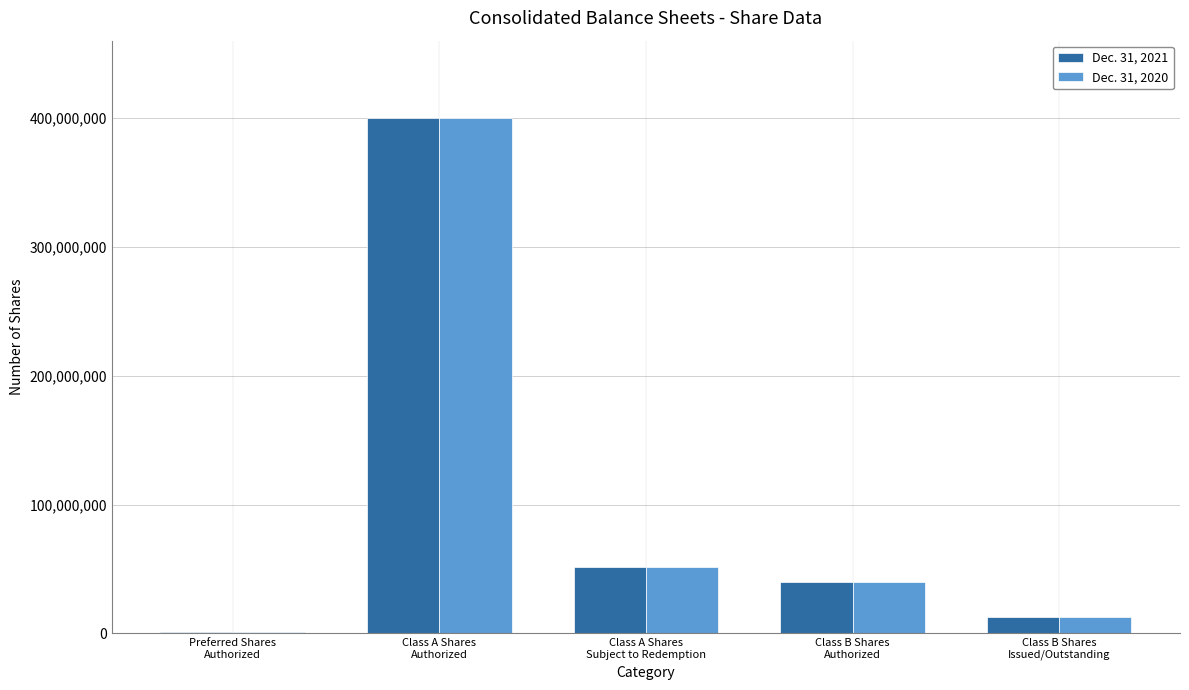

What are all the series names shown in the legend?

Dec. 31, 2021, Dec. 31, 2020